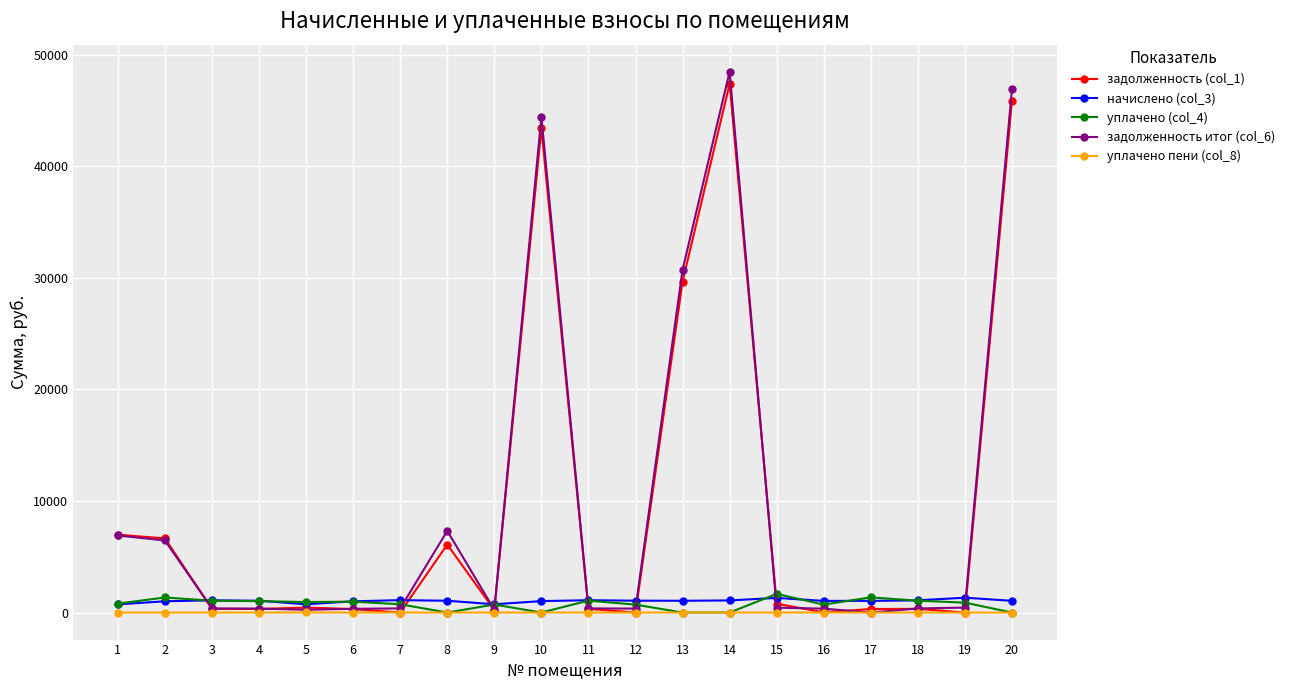

What is the value of the уплачено пени (col_8) point at the 5th from the left?

3.9